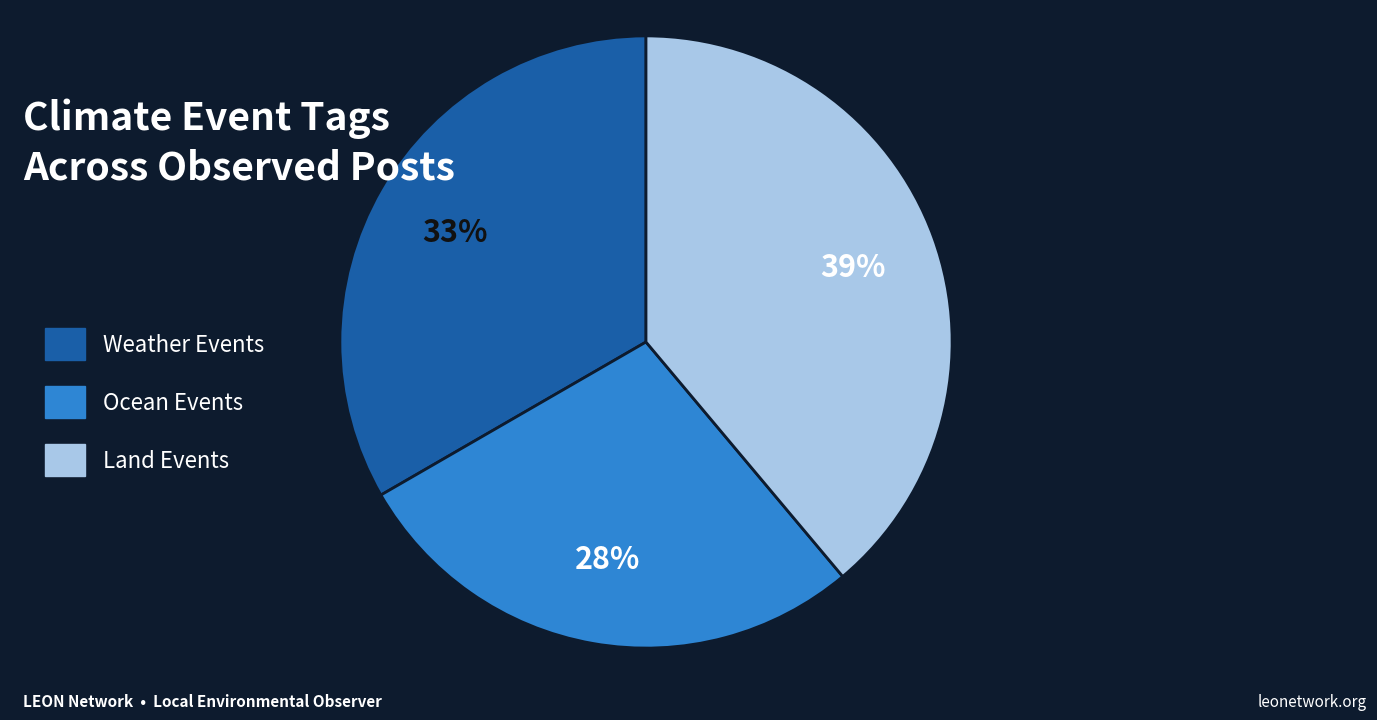

The Weather Events slice represents 25% of the pie. True or false?

False